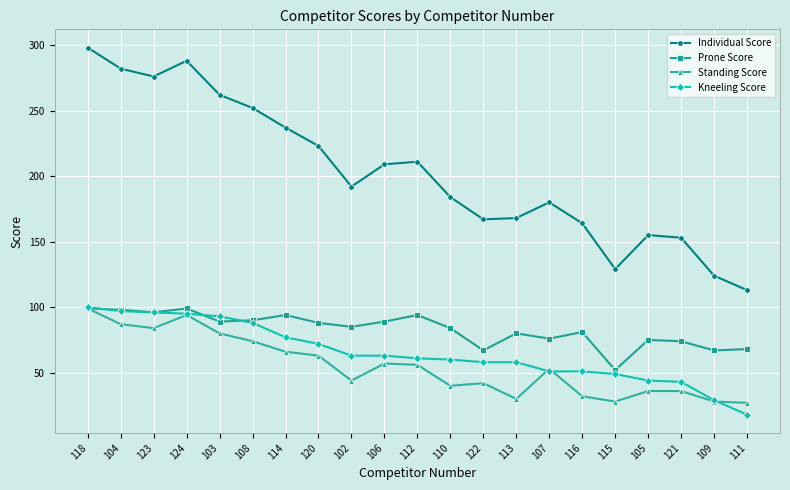

Which series has the largest total across all categories?

Individual Score